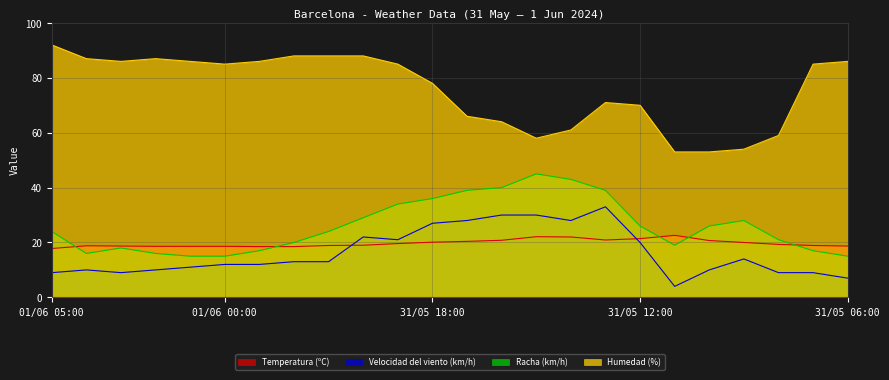

What is the total value across all series at 31/05 13:00?

163.9